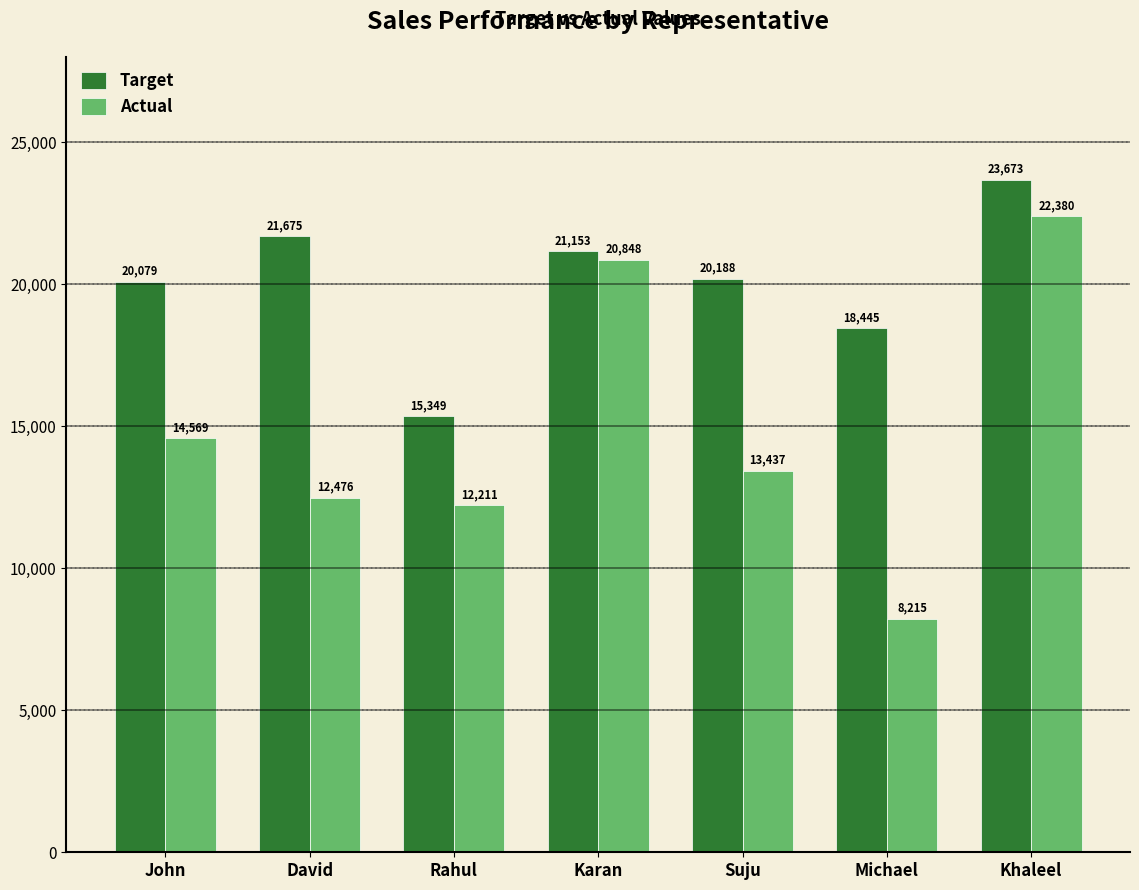

How many bars are there in each group?

2